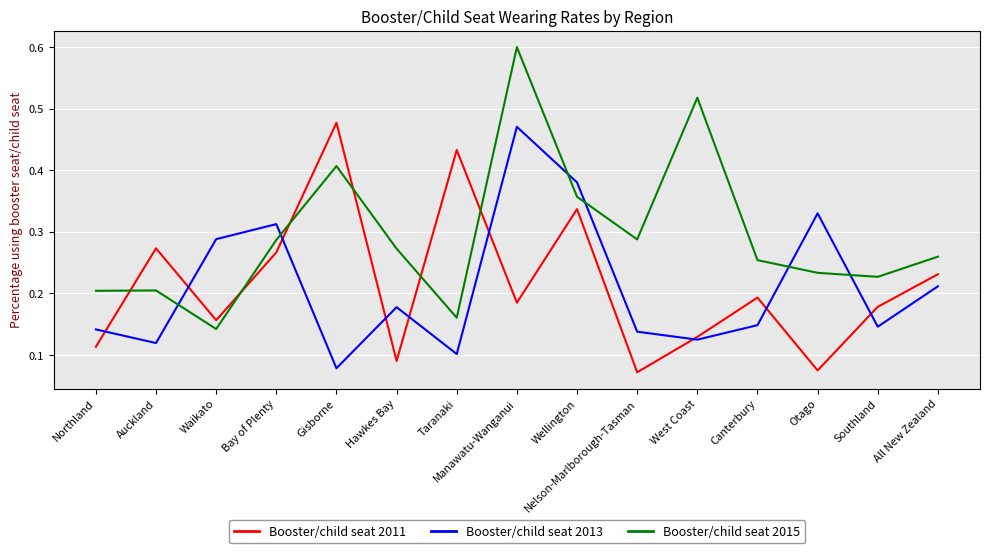

The value of Booster/child seat 2013 at Otago is 0.2. True or false?

False